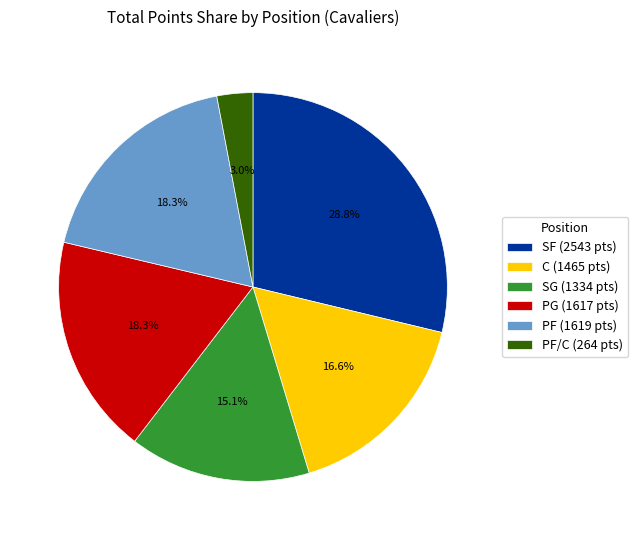

Count the number of slices in the pie.

6